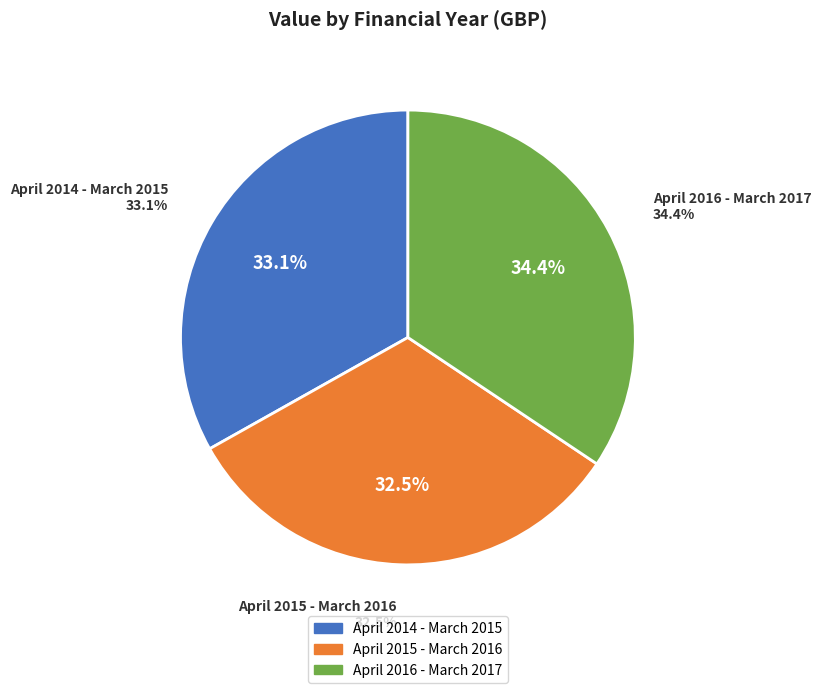

What percentage is the April 2015 - March 2016 slice, to the nearest percent?

32%